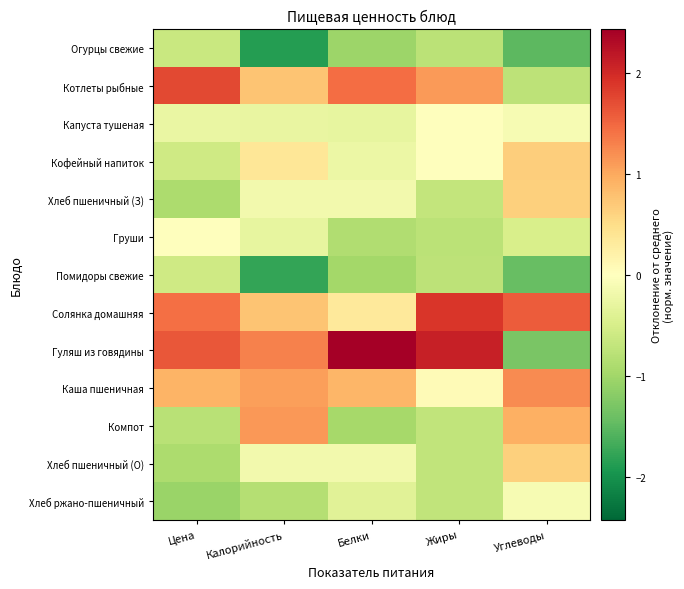

At which category is the sum across all series the highest?

Цена